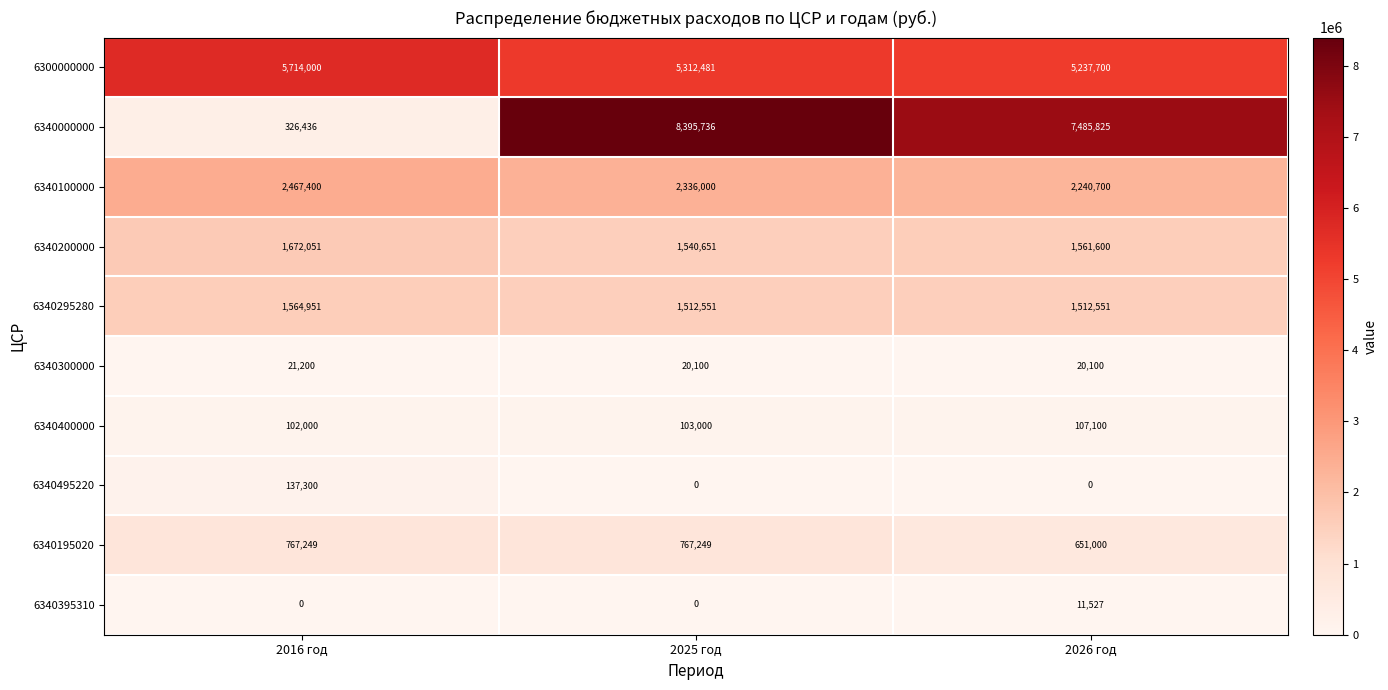

How many categories are shown in the chart?

3